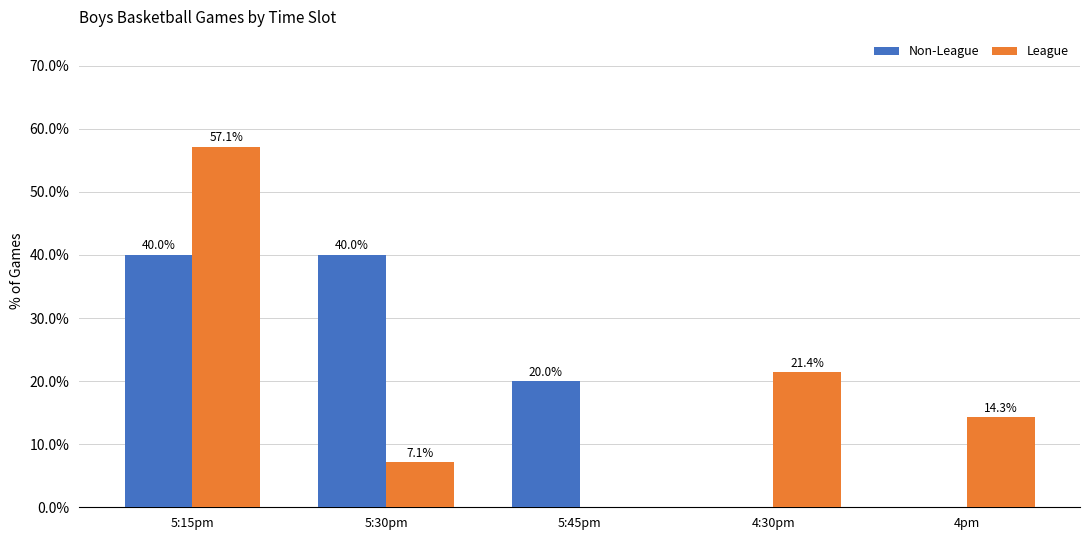

Between 5:15pm and 4:30pm, which series saw the biggest shift?

Non-League